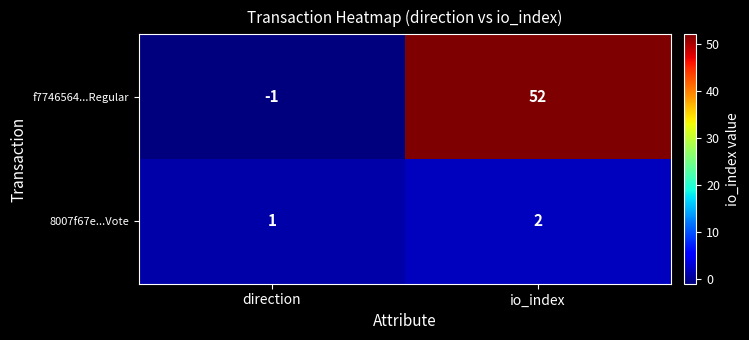

Reading left to right, transcribe all the data shown in this chart.

f7746564...Regular: direction=-1	io_index=52
8007f67e...Vote: direction=1	io_index=2